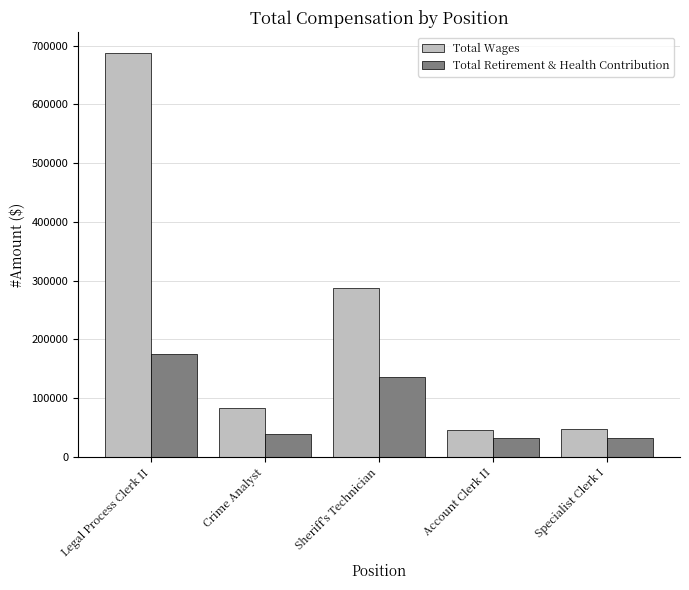

True or false: Total Wages has a value of 22160 at Specialist Clerk I.

False